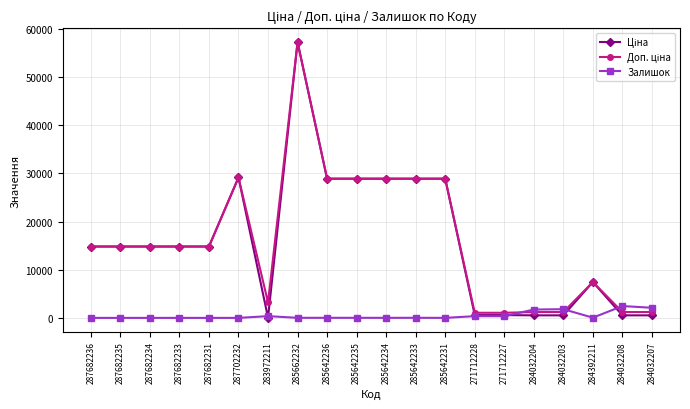

What is the greatest value displayed?

57258.0